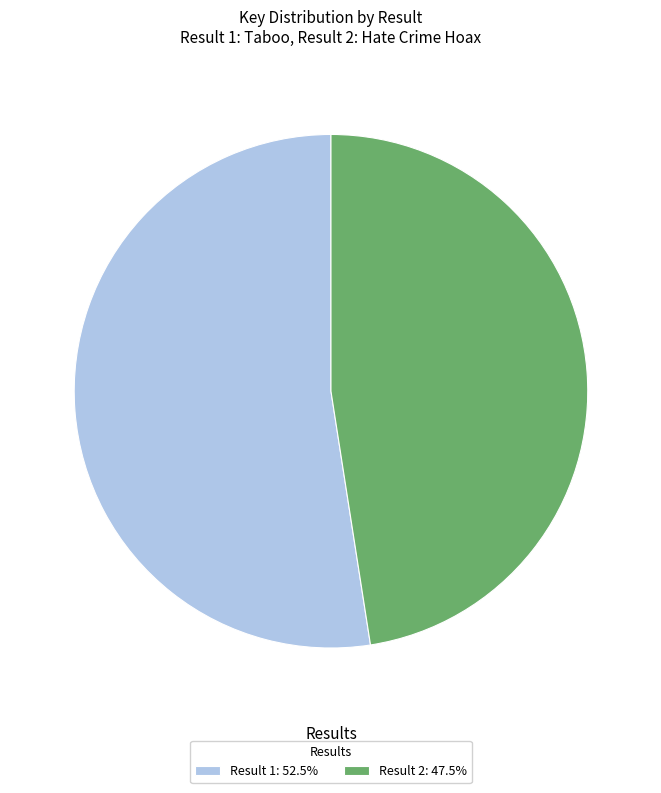

Is Result 1: 52.5% the majority of the pie?

Yes